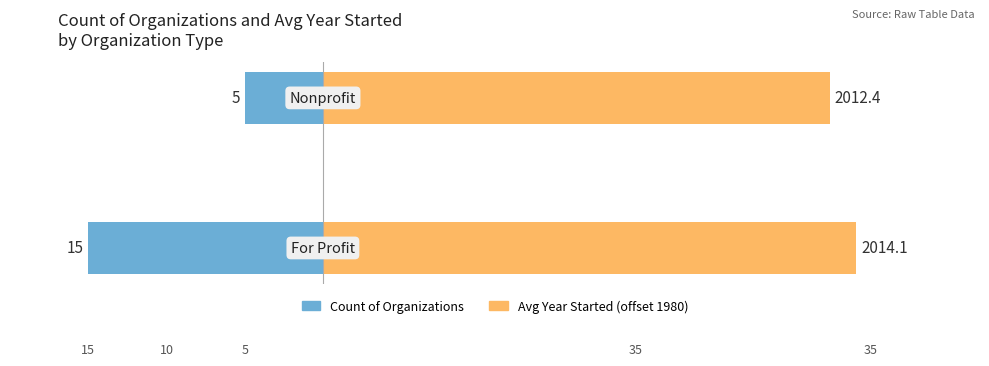

Does the chart contain stacked bars?

No